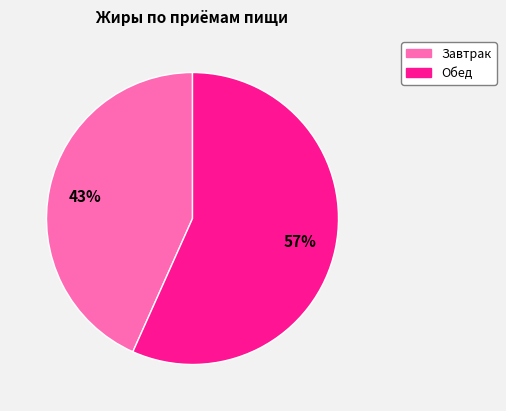

The Завтрак slice represents 28% of the pie. True or false?

False